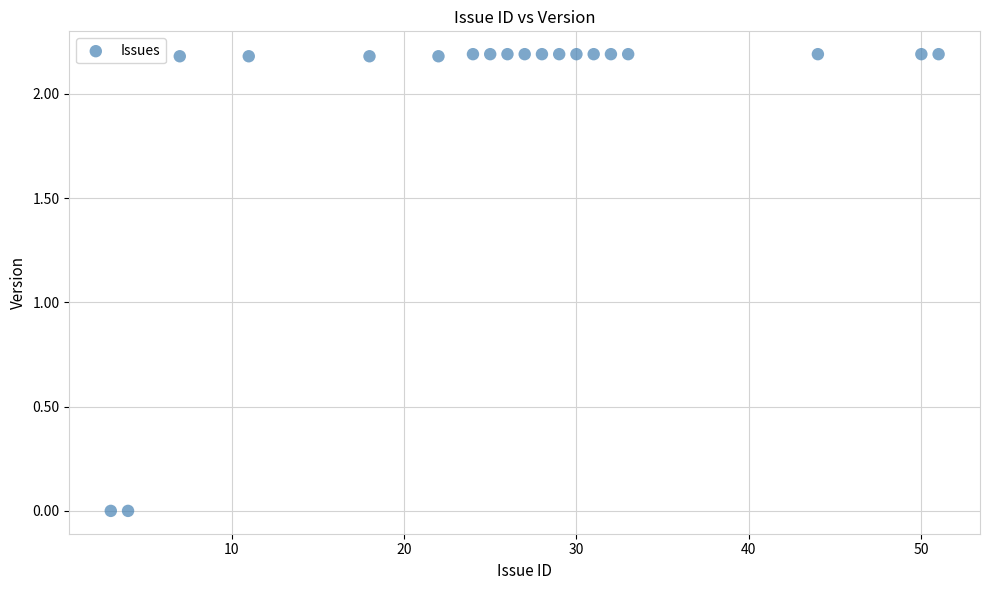

What is the range of Y values (max minus min)?

2.2